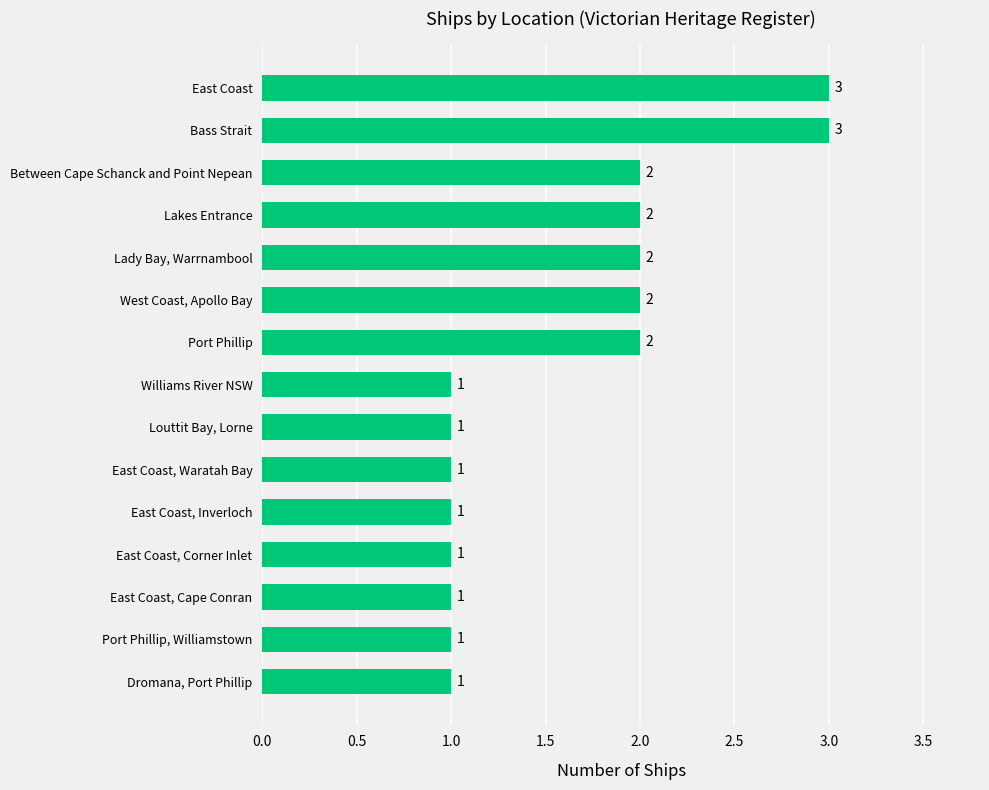

Count the values in the range 1 to 2.

13